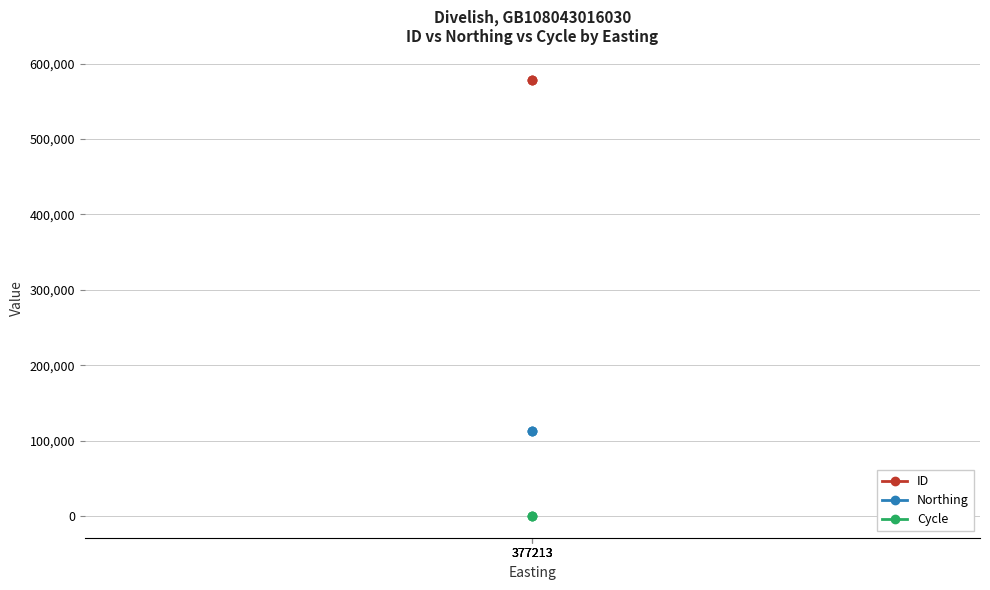

Between 377213 and 377213, which series saw the biggest shift?

ID